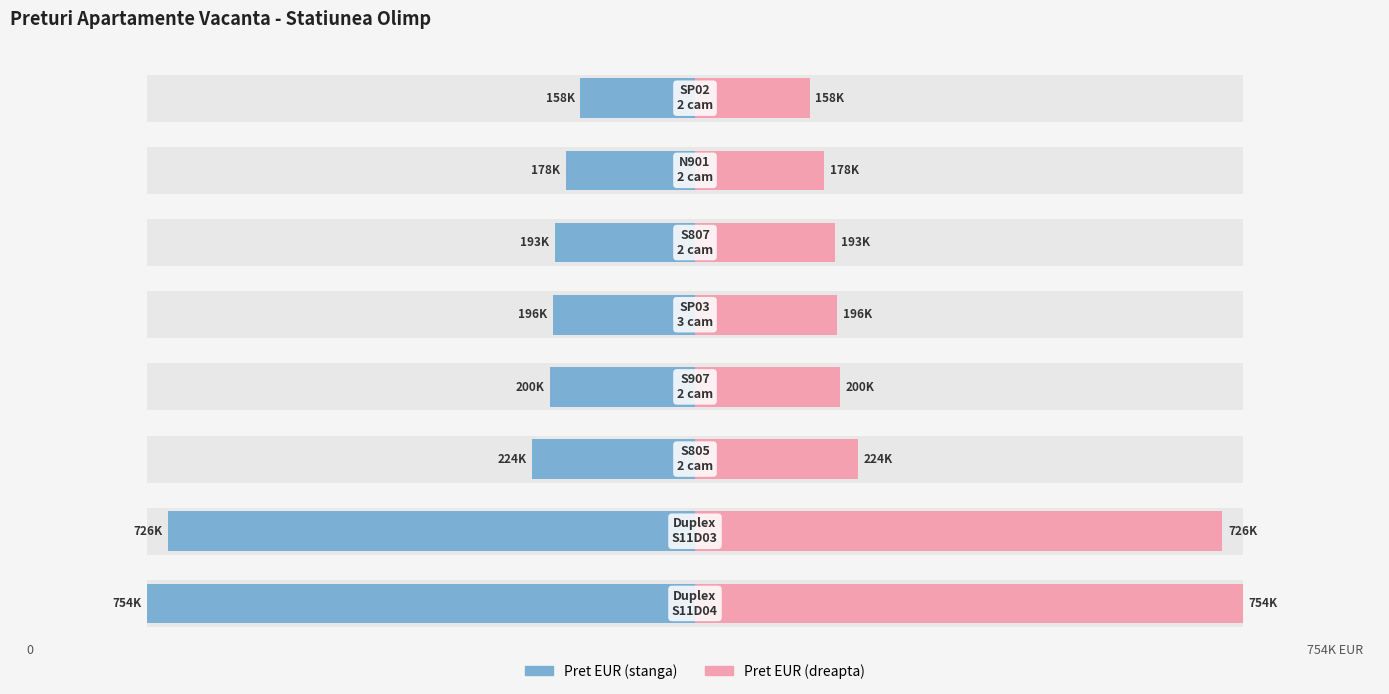

At how many categories does at least one series exceed 117468?

8